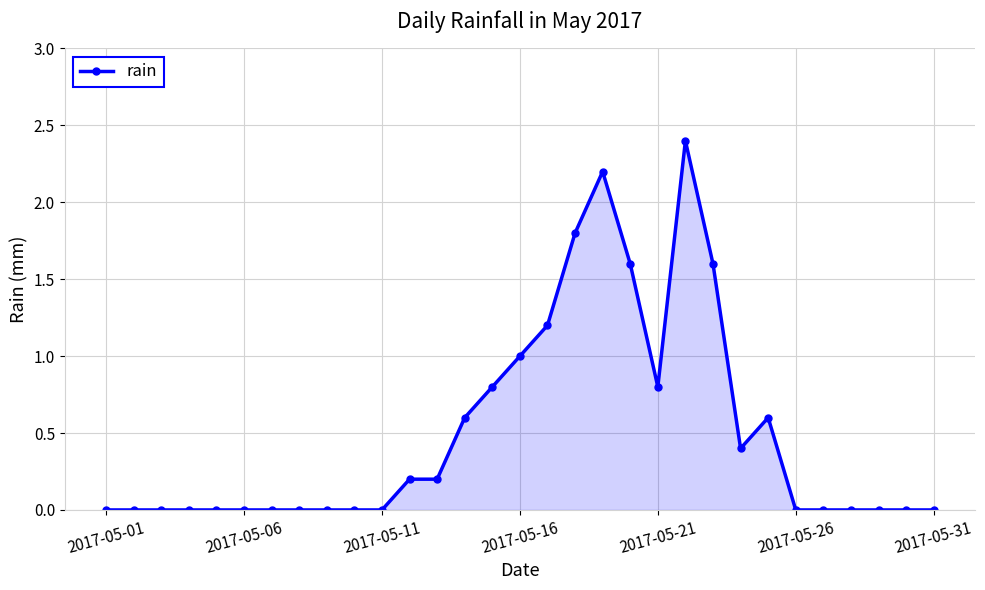

What is the value of the 20th point from the left?

1.6